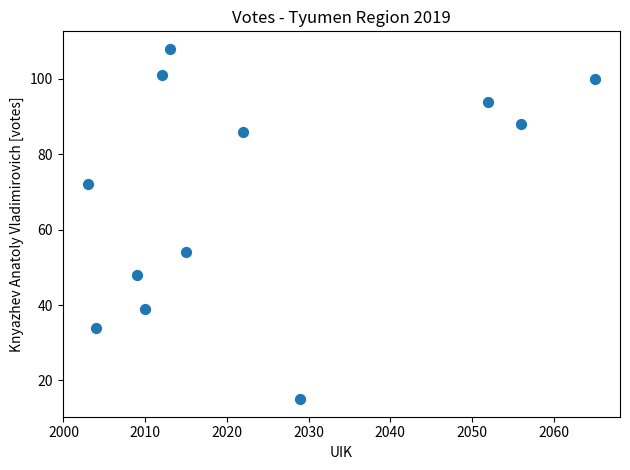

What is the range of X values (max minus min)?

62